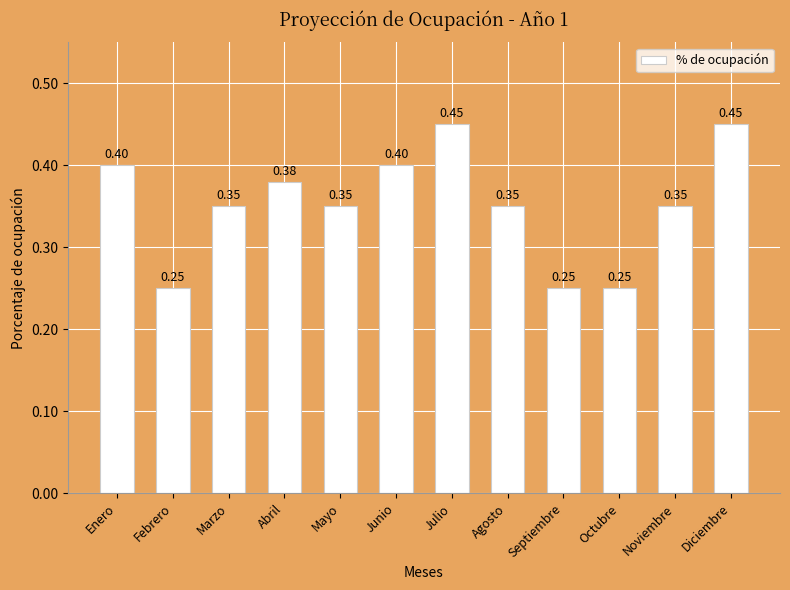

What is the sum of the values at Octubre and Agosto?

0.6